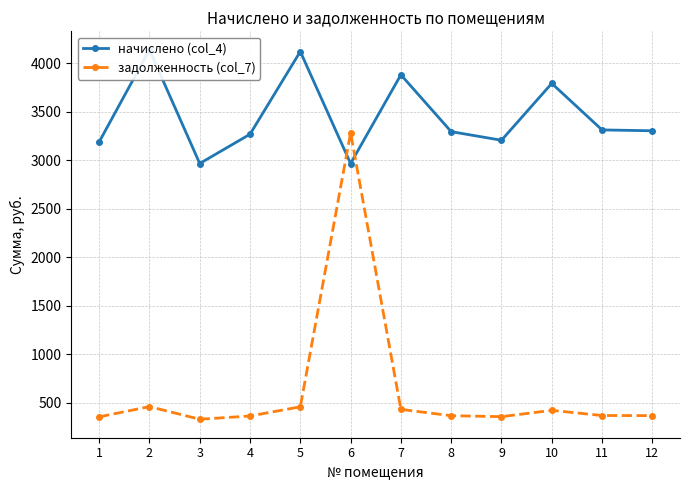

Is the value of задолженность (col_7) at 6 greater than the value of начислено (col_4) at 12?

No